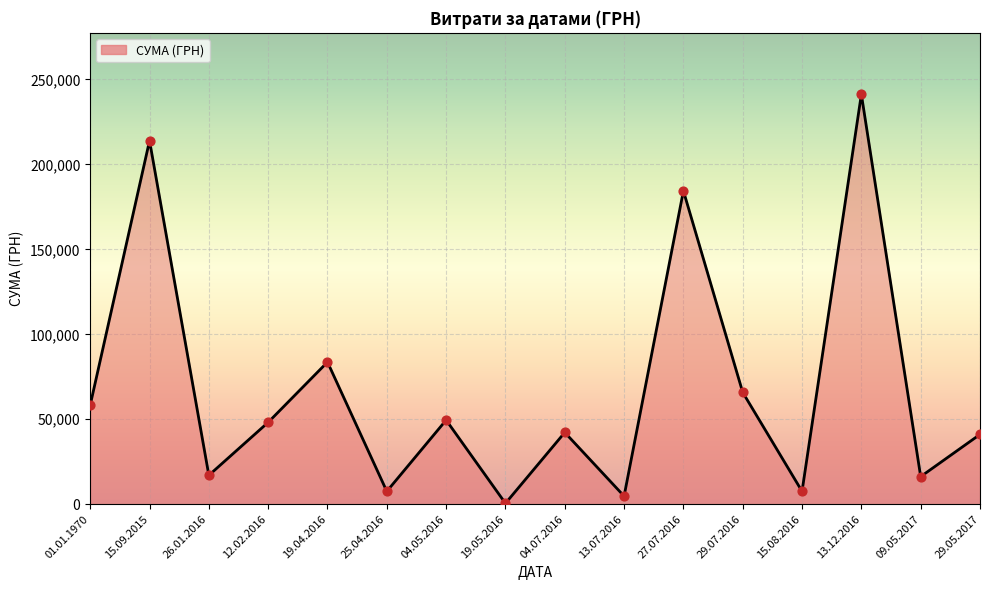

Between 09.05.2017 and 04.05.2016, which is larger?

04.05.2016